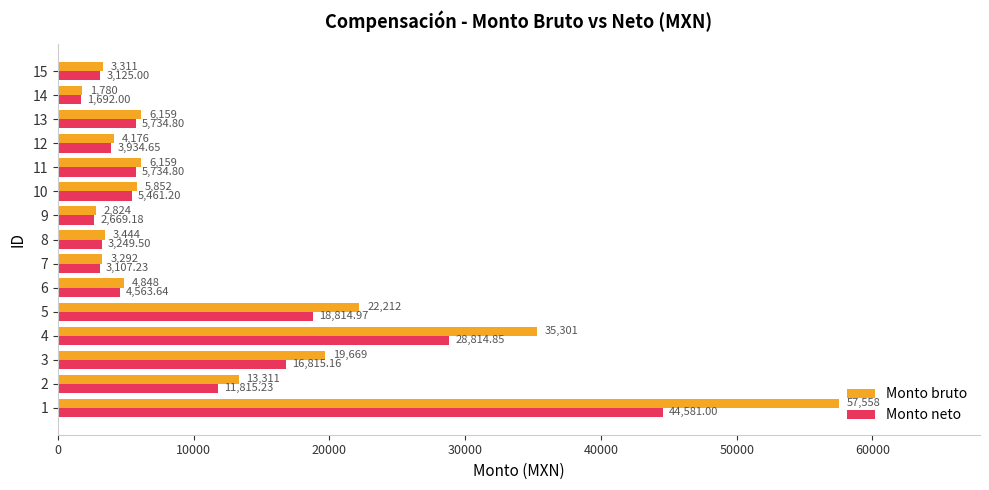

Is the value of Monto bruto at 1 greater than the value of Monto neto at 14?

Yes